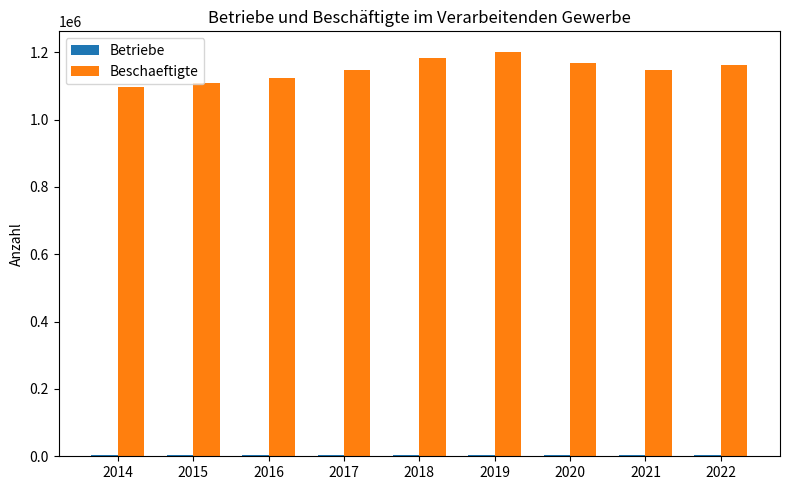

What is the maximum value shown in the chart?

1201819